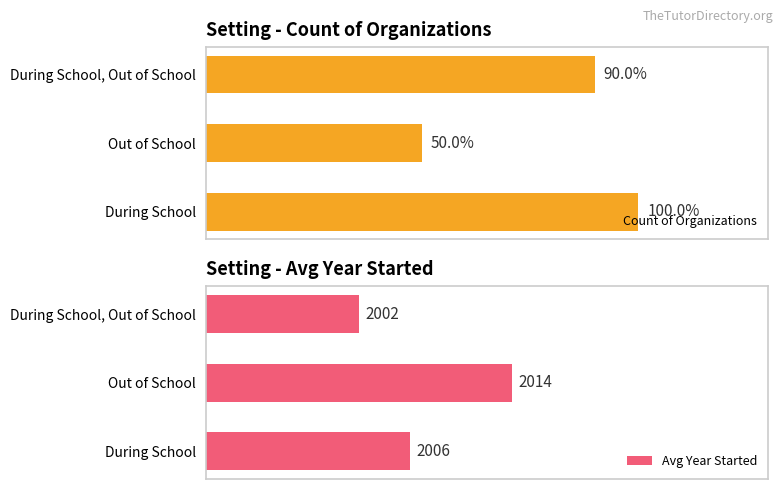

How many data points does each series have?

3